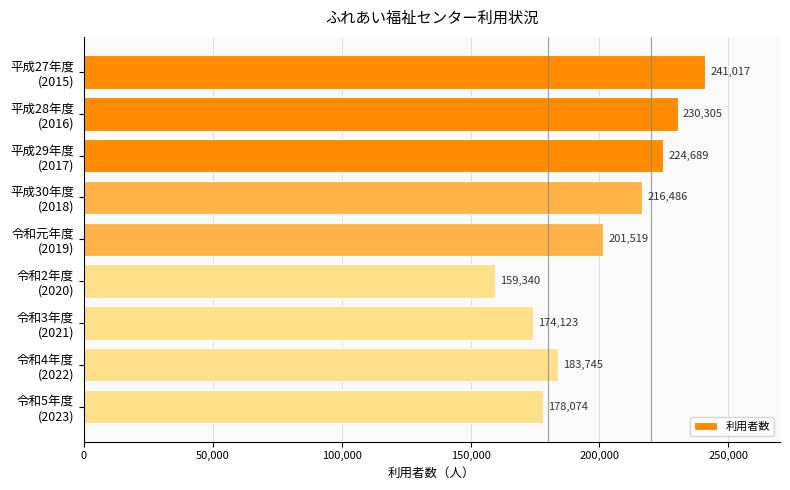

What is the smallest value displayed?

159340